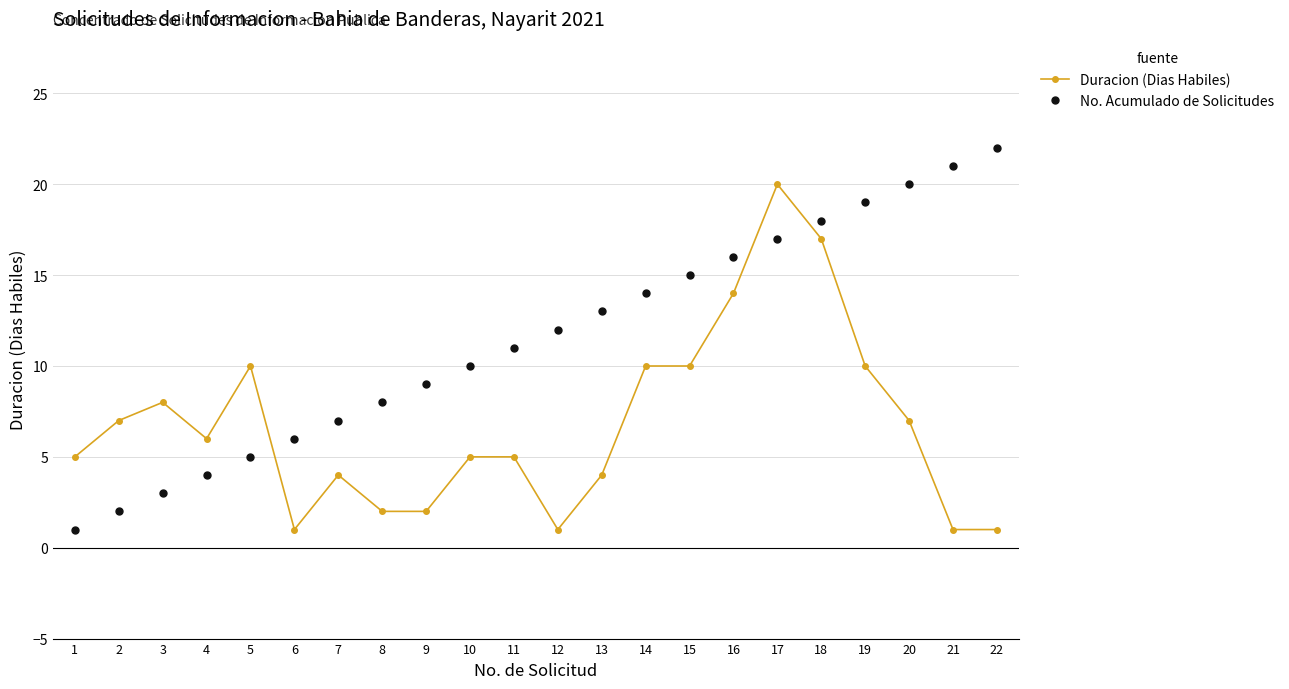

How many data points does each series have?

22